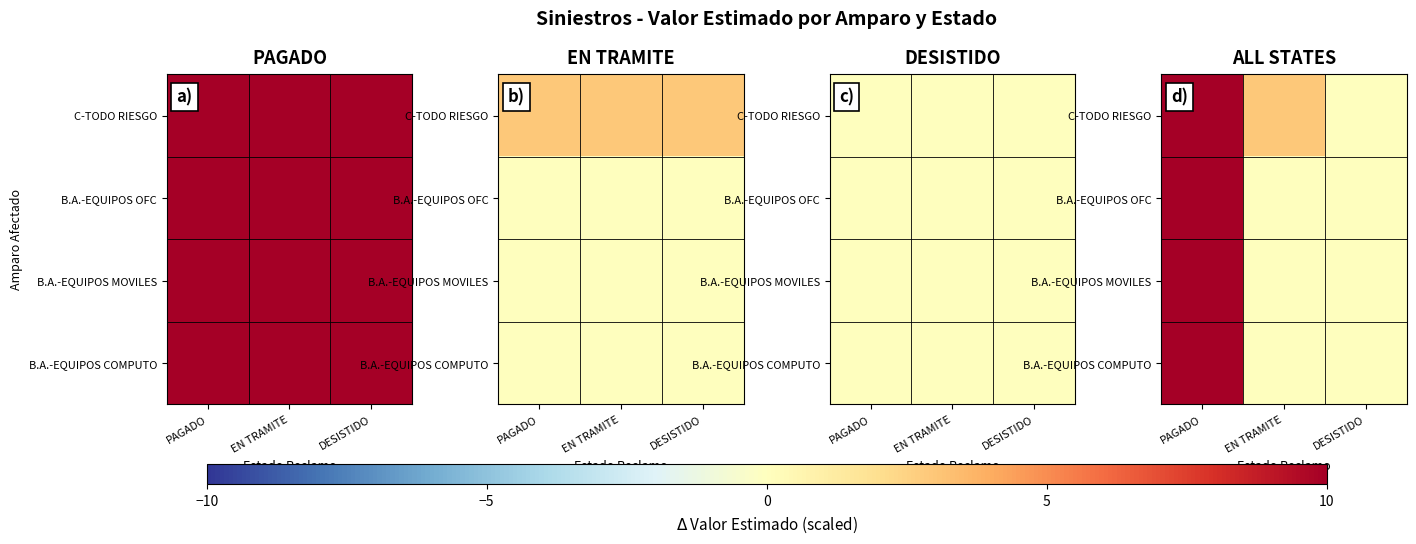

What is the greatest value displayed?

10.0